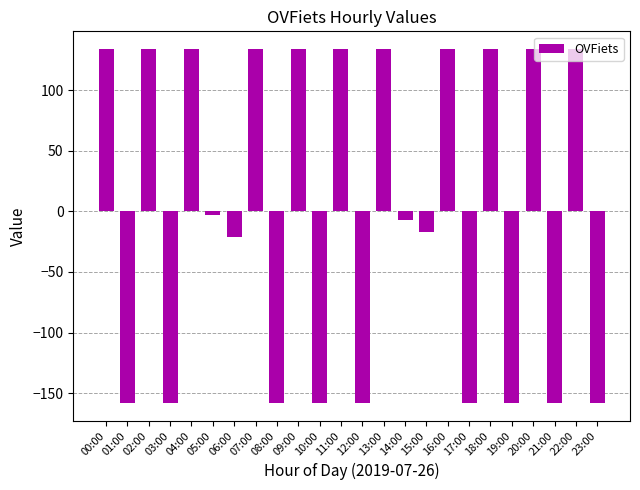

What is the value of the 18th bar from the left?

-158.2